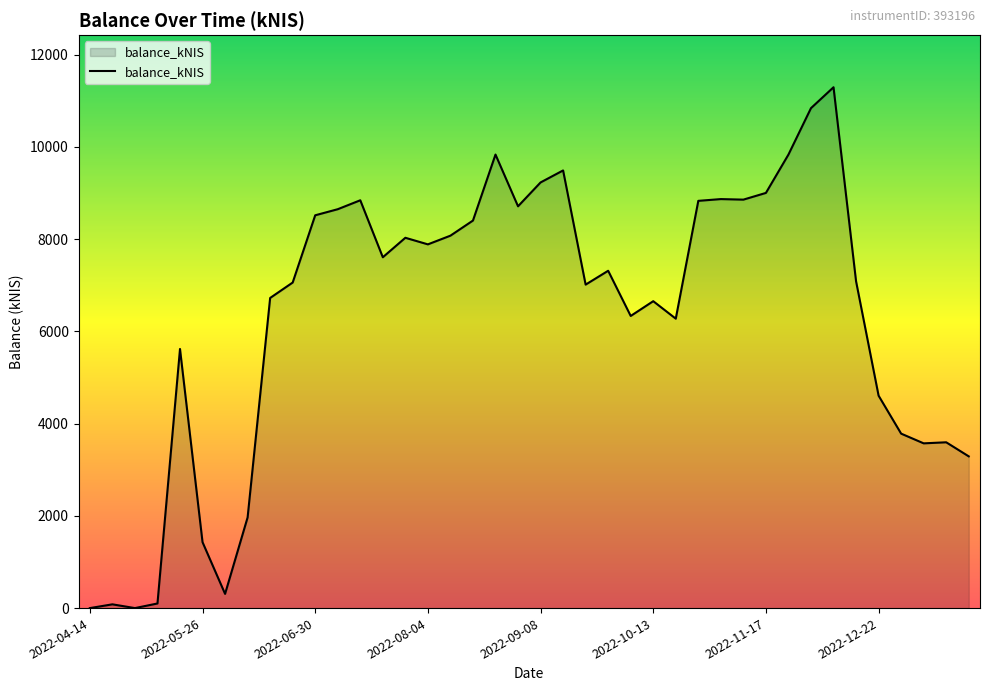

What is the difference between the maximum and minimum values?

11292.7